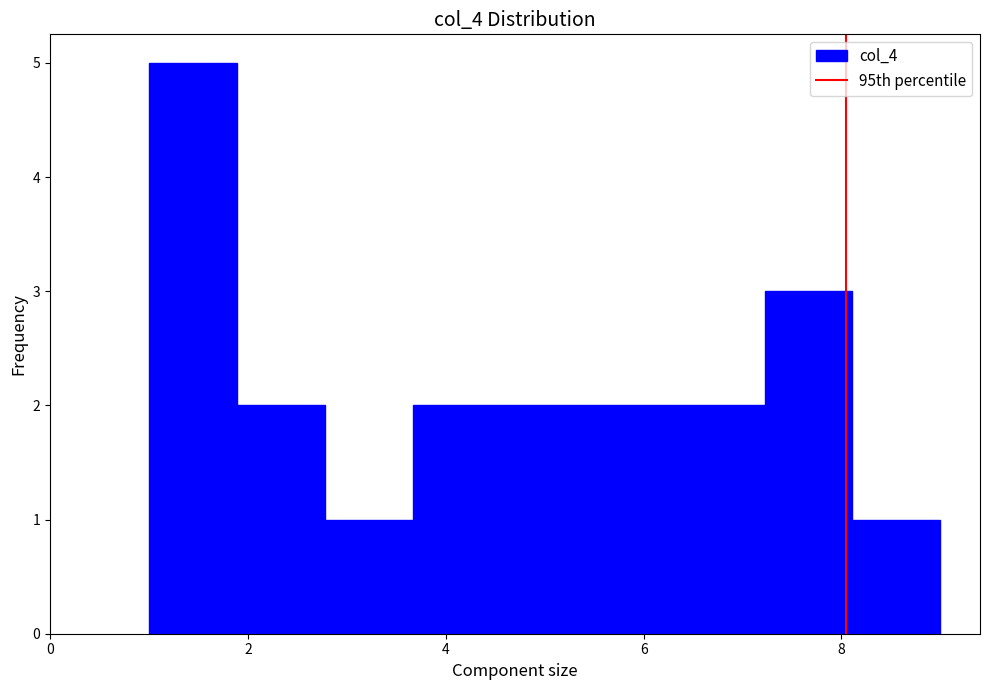

Reading left to right, list every bar in this chart as the range it spans on the x-axis followed by its height. Neither the bar edges nor the heights are printed on the chart, so give them approximately, as read against the axes.

1.0 to 1.8: 5
1.8 to 2.8: 2
2.8 to 3.6: 1
3.6 to 4.6: 2
4.6 to 5.4: 2
5.4 to 6.4: 2
6.4 to 7.2: 2
7.2 to 8.2: 3
8.2 to 9.0: 1